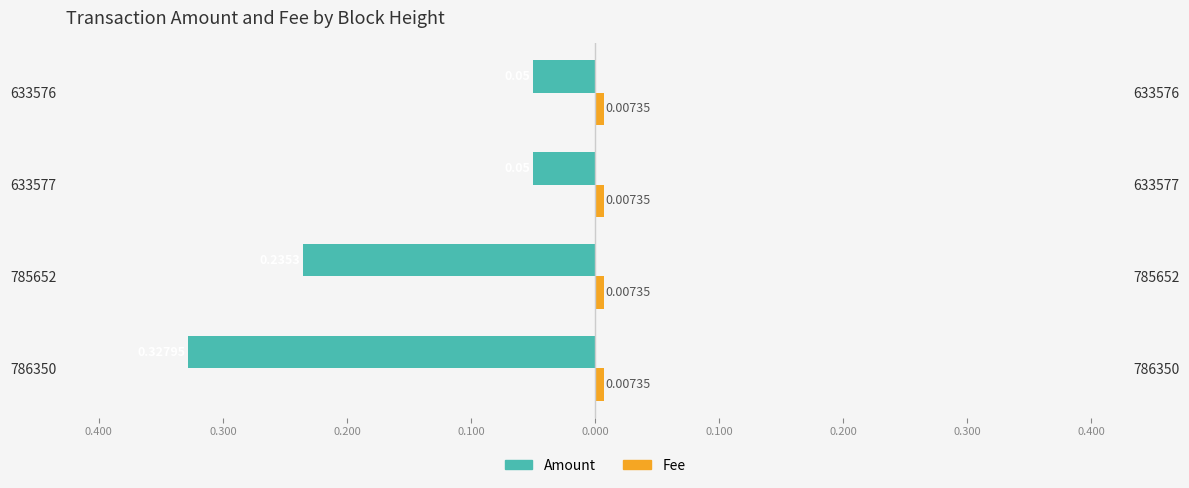

What is the highest value of the Amount series?

-0.1